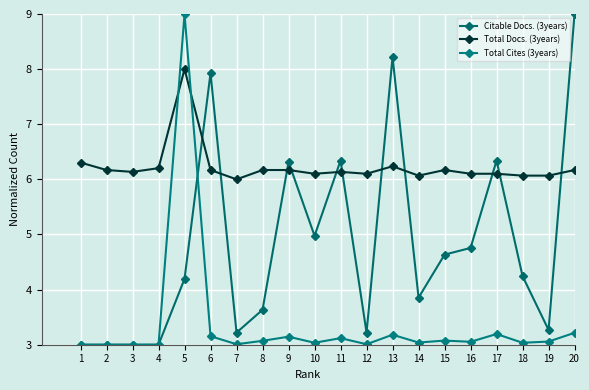

What is the difference between the Total Cites (3years) values at 6 and 5?

5.8